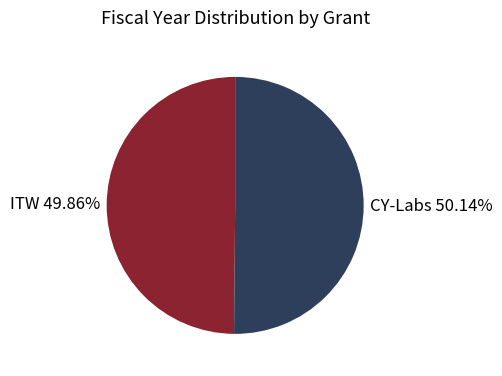

What is the smallest slice in the pie chart?

Into the Woods (ITW)